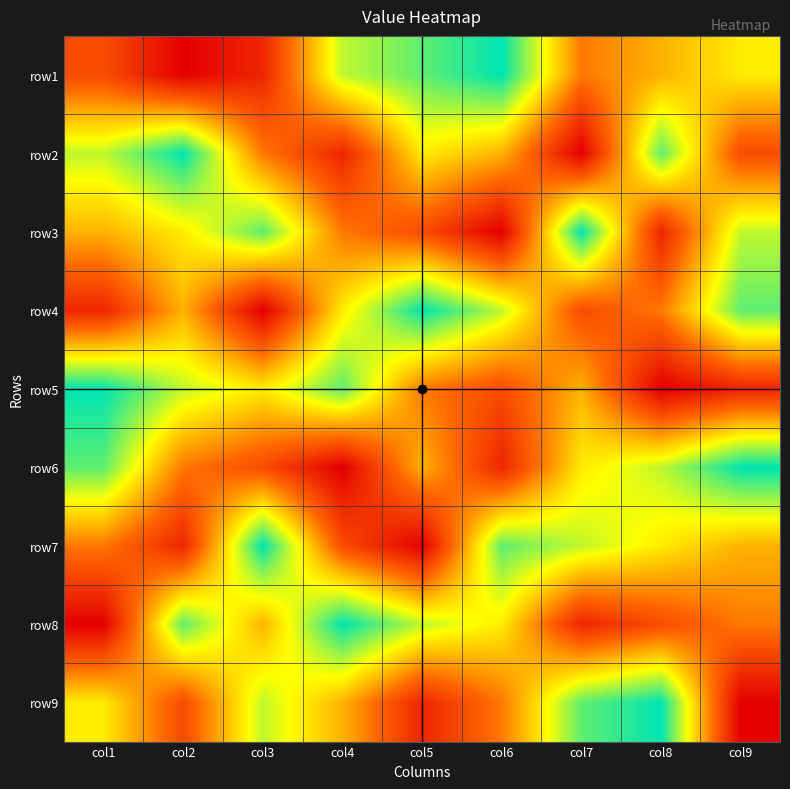

Reading right to left, transcribe all the data shown in this chart.

row1: col9=6	col8=5	col7=4	col6=9	col5=8	col4=7	col3=2	col2=1	col1=3
row2: col9=3	col8=8	col7=1	col6=5	col5=6	col4=2	col3=4	col2=9	col1=7
row3: col9=7	col8=2	col7=9	col6=1	col5=3	col4=4	col3=8	col2=6	col1=5
row4: col9=8	col8=4	col7=3	col6=7	col5=9	col4=6	col3=1	col2=5	col1=2
row5: col9=2	col8=1	col7=5	col6=3	col5=4	col4=8	col3=6	col2=7	col1=9
row6: col9=9	col8=7	col7=6	col6=2	col5=5	col4=1	col3=3	col2=4	col1=8
row7: col9=5	col8=6	col7=7	col6=8	col5=1	col4=3	col3=9	col2=2	col1=4
row8: col9=4	col8=3	col7=2	col6=6	col5=7	col4=9	col3=5	col2=8	col1=1
row9: col9=1	col8=9	col7=8	col6=4	col5=2	col4=5	col3=7	col2=3	col1=6